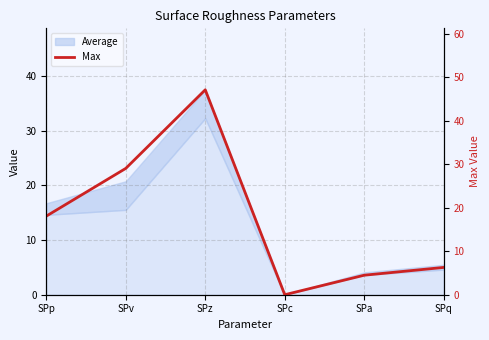

Read the value at SPz.

47.1